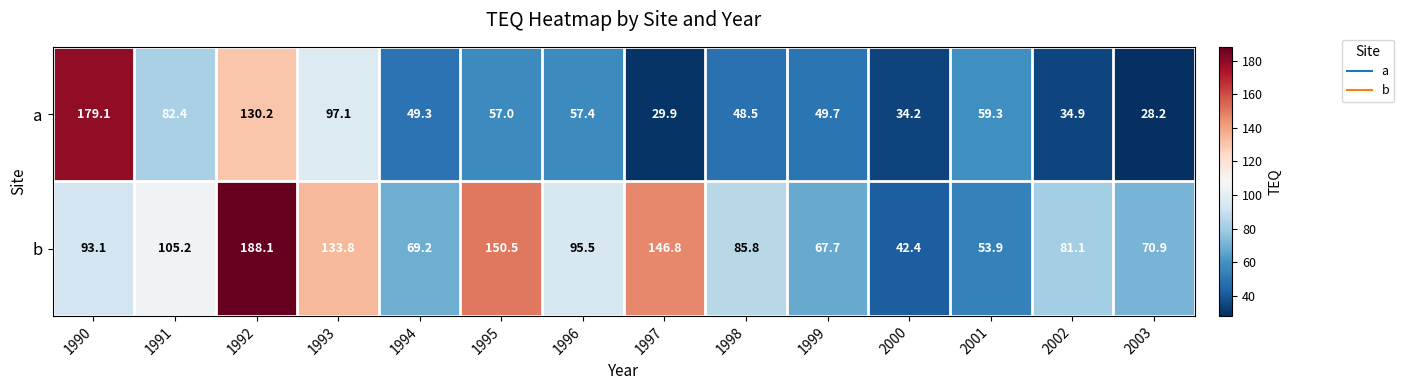

What is the minimum value shown in the chart?

28.2